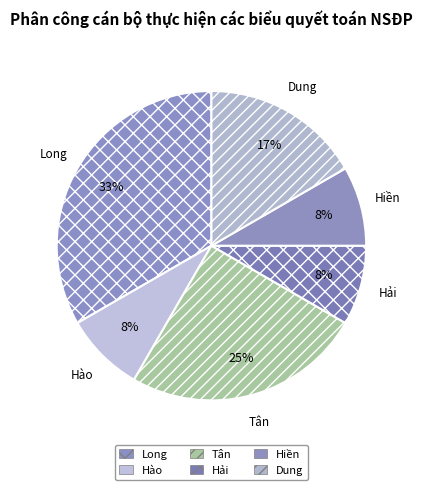

To the nearest percent, what is the difference between the largest and smallest slice percentages?

25%